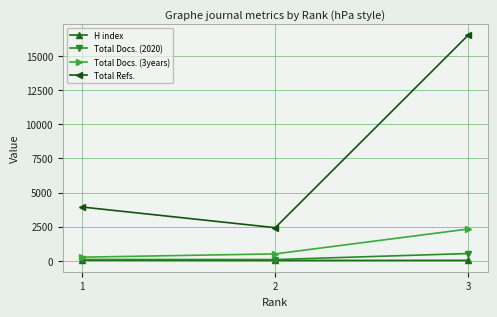

Which series changed the most between 2 and 3?

Total Refs.